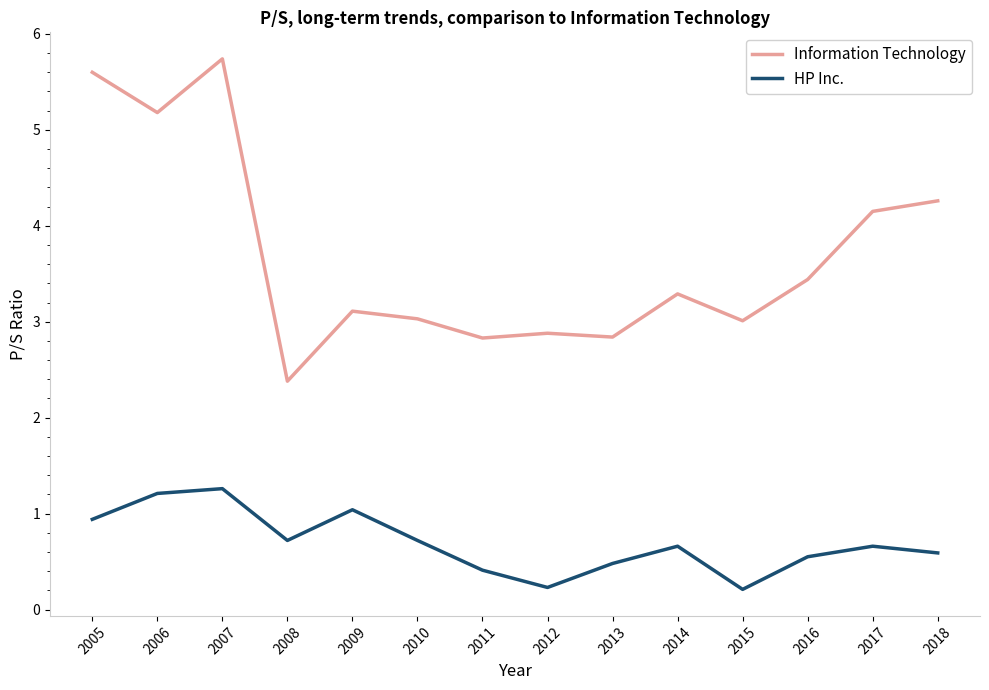

At which category is the sum across all series the highest?

2007